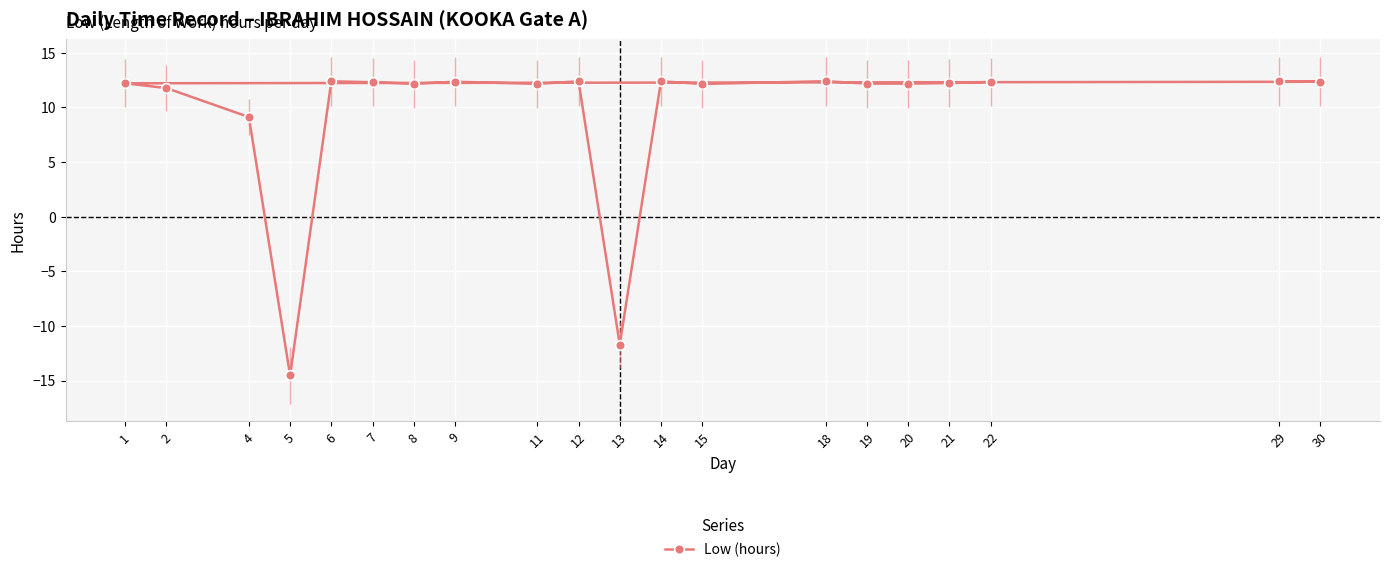

Which category has the highest value across all series?

18